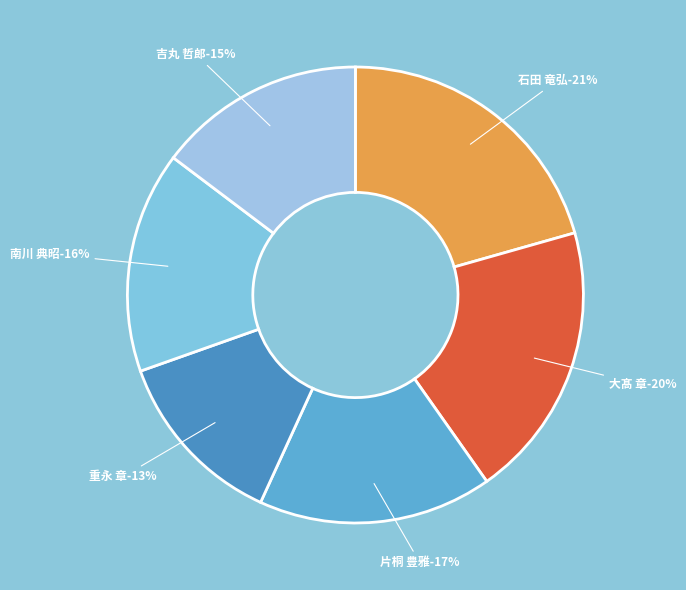

Count the number of slices in the pie.

6